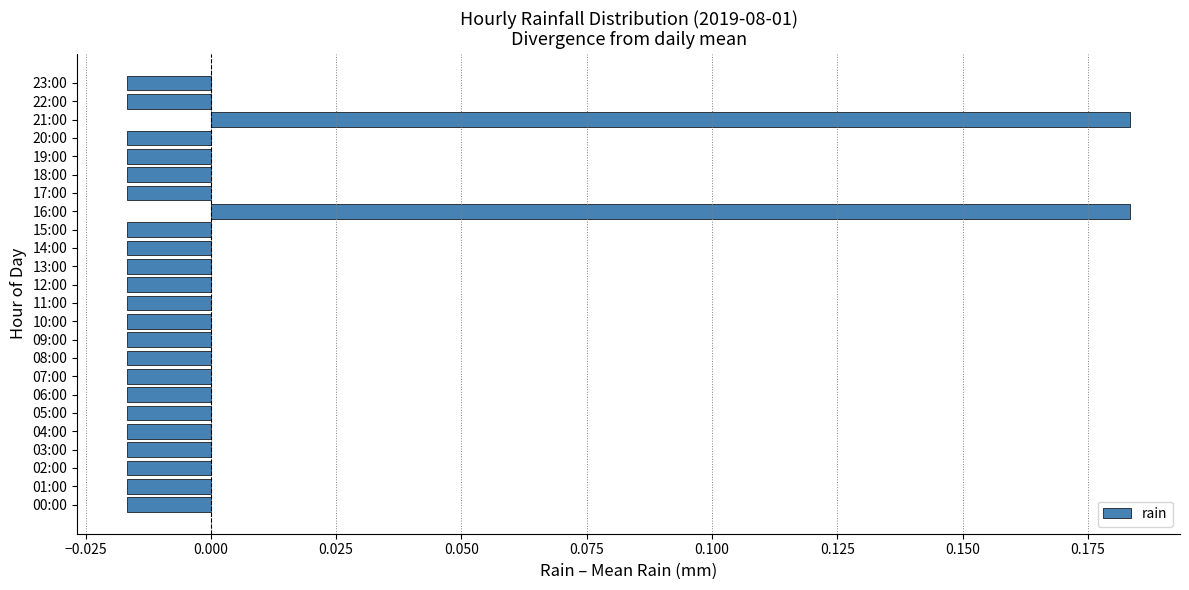

Which has a higher value, 18:00 or 16:00?

16:00